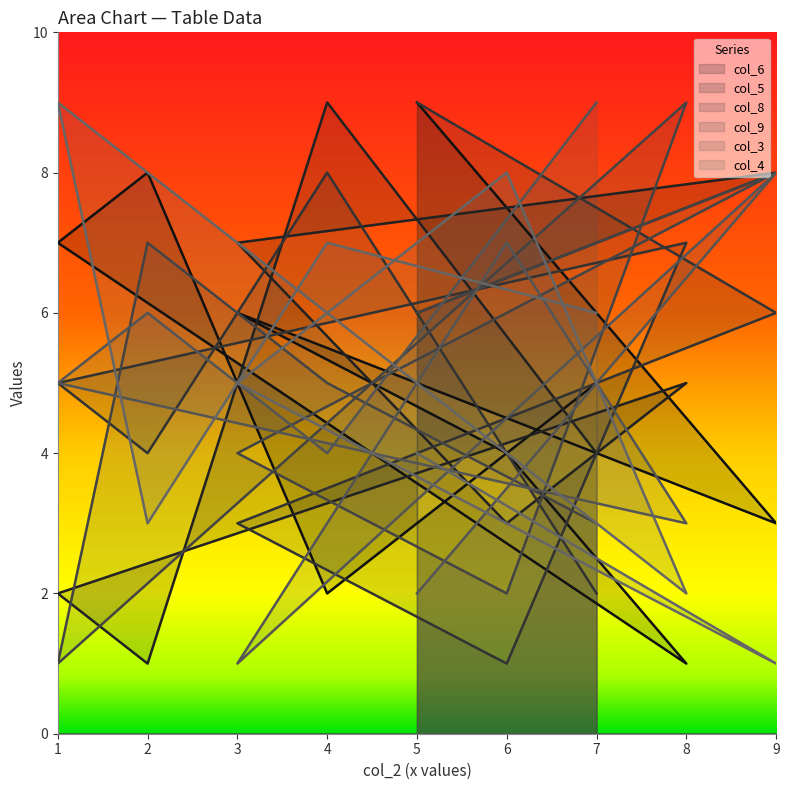

At which label does col_8 first exceed 5?

4